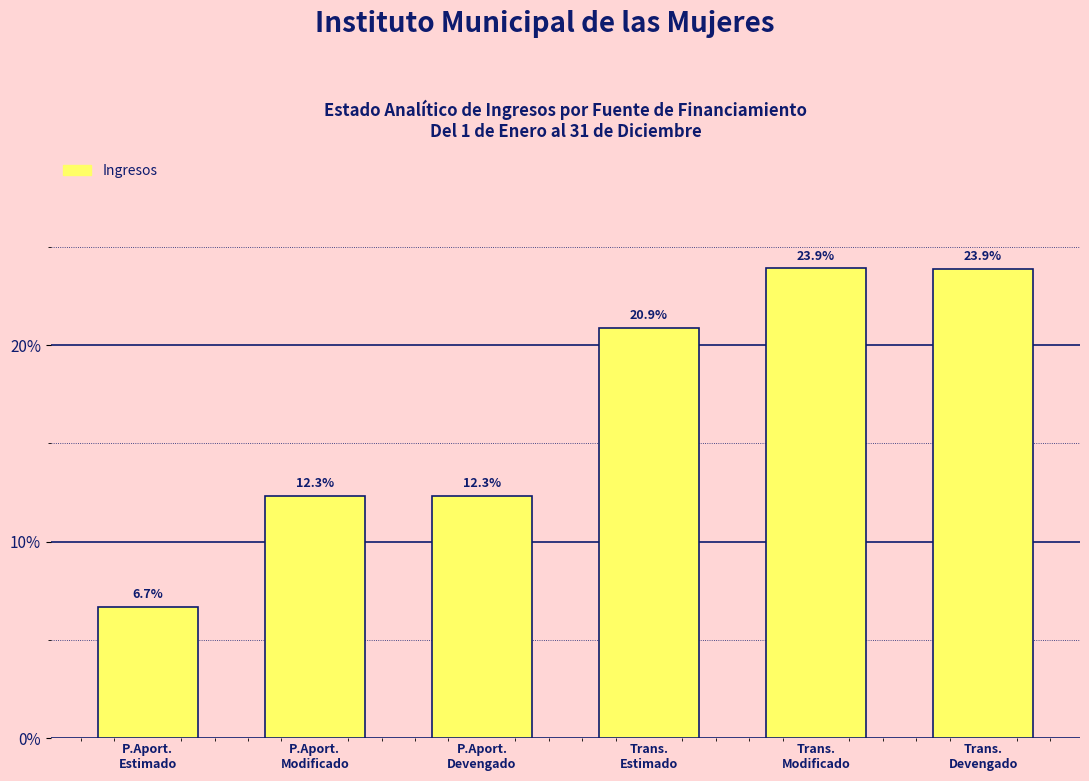

Reading left to right, extract all data points from this chart.

6.7	12.3	12.3	20.9	23.9	23.9